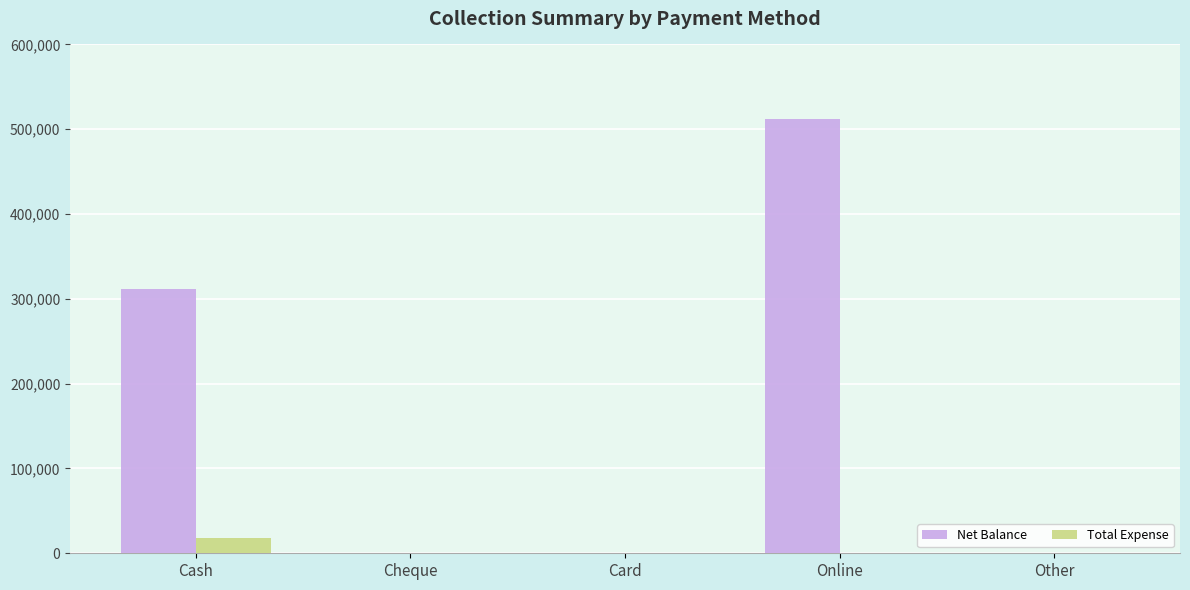

The value of Net Balance at Other is 0. True or false?

True